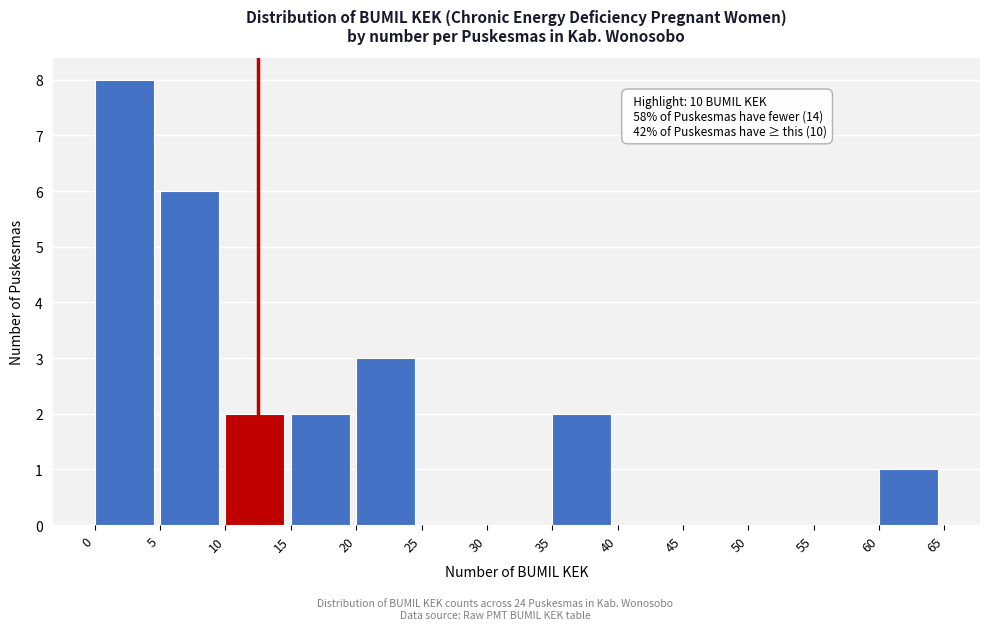

Which range on the x-axis has the tallest bar?

0 to 5